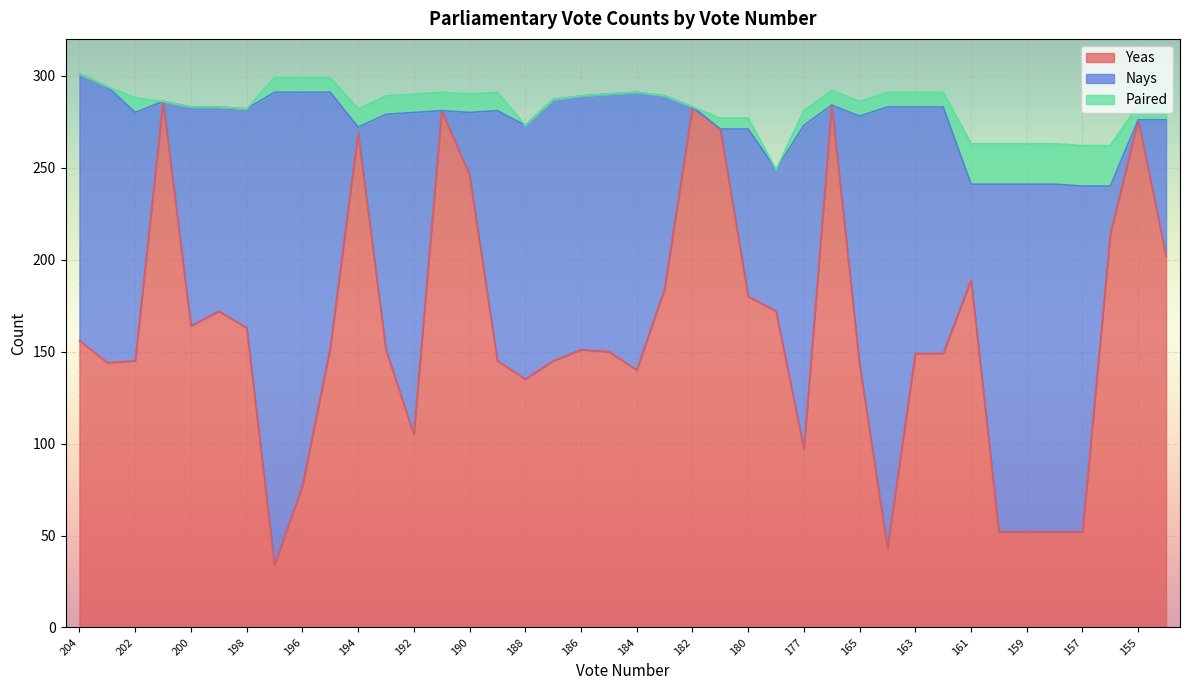

Reading left to right, extract all data points from this chart.

Yeas: 204=156	203=144	202=145	201=286	200=164	199=172	198=163	197=34	196=77	195=152	194=269	193=151	192=105	191=281	190=246	189=145	188=135	187=145	186=151	185=150	184=140	183=184	182=283	181=271	180=180	179=172	177=97	166=284	165=143	164=43	163=149	162=149	161=189	160=52	159=52	158=52	157=52	156=214	155=276	154=202
Nays: 204=145	203=150	202=135	201=0	200=119	199=111	198=119	197=257	196=214	195=139	194=3	193=128	192=175	191=0	190=34	189=136	188=138	187=142	186=138	185=140	184=151	183=105	182=0	181=0	180=91	179=77	177=176	166=0	165=135	164=240	163=134	162=134	161=52	160=189	159=189	158=189	157=188	156=26	155=0	154=74
Paired: 204=0	203=0	202=8	201=0	200=0	199=0	198=0	197=8	196=8	195=8	194=10	193=10	192=10	191=10	190=10	189=10	188=0	187=0	186=0	185=0	184=0	183=0	182=0	181=6	180=6	179=0	177=8	166=8	165=8	164=8	163=8	162=8	161=22	160=22	159=22	158=22	157=22	156=22	155=8	154=8